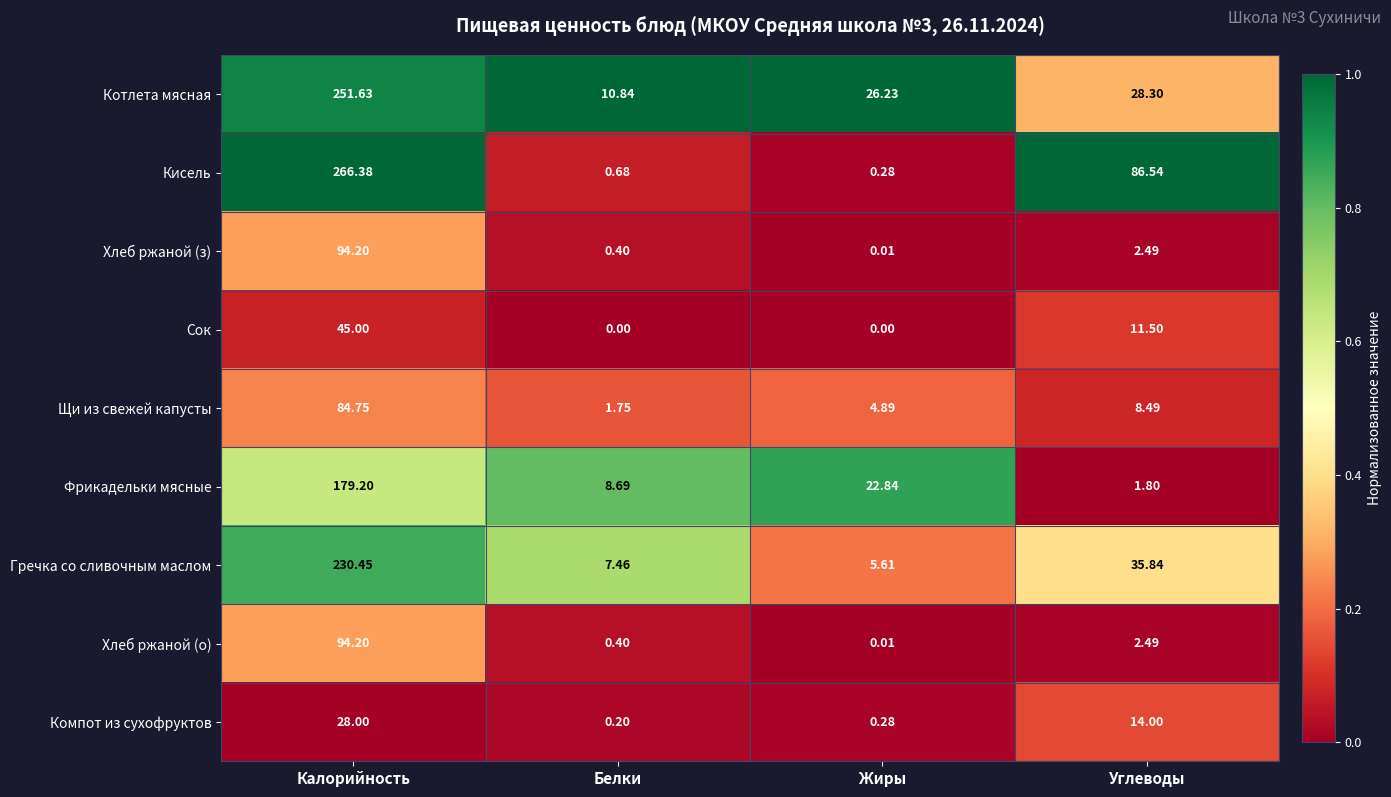

Which series has the largest total across all categories?

Кисель